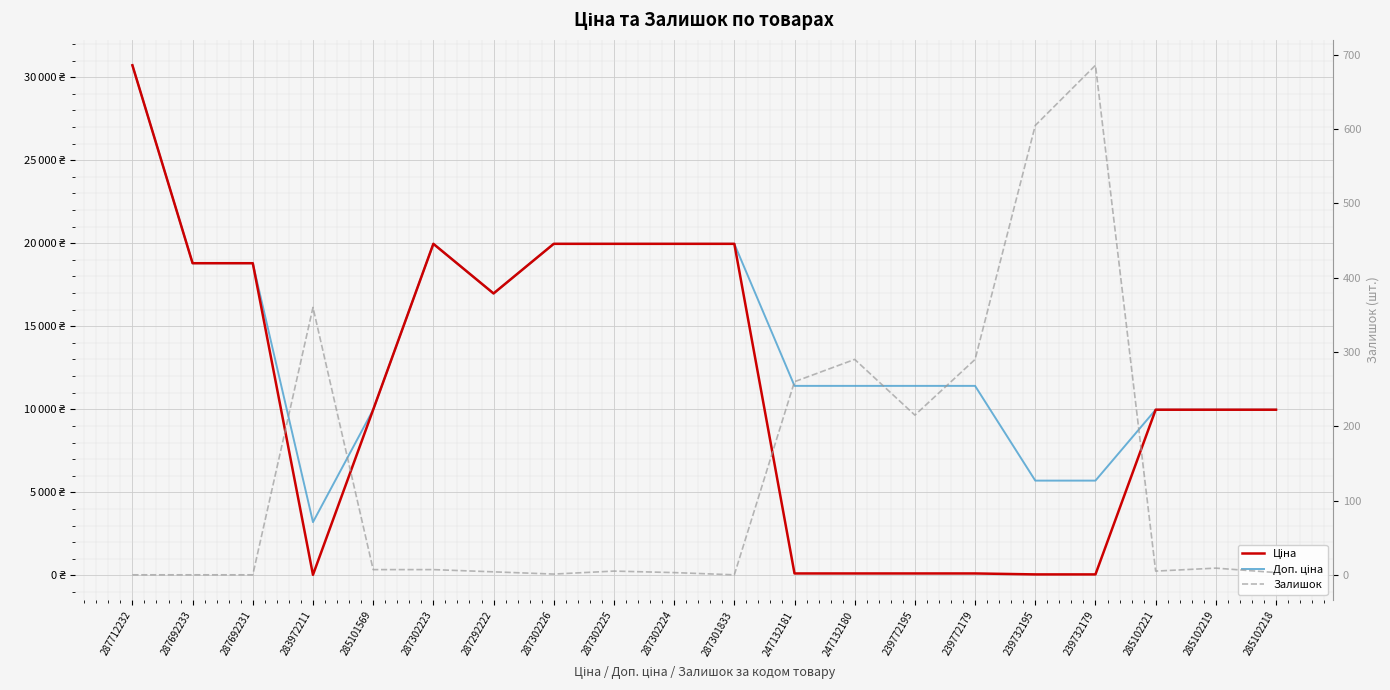

Reading right to left, list all the values displayed in this chart.

Ціна: 285102218=9975.0	285102219=9975.0	285102221=9975.0	239732179=57.0	239732195=57.0	239772179=114.1	239772195=114.1	247132180=114.1	247132181=114.1	287301833=19964.2	287302224=19964.2	287302225=19964.2	287302226=19964.2	287292222=16976.3	287302223=19964.2	285101569=9975.0	283972211=32.0	287692231=18796.8	287692233=18796.8	287712232=30717.1
Доп. ціна: 285102218=9975.0	285102219=9975.0	285102221=9975.0	239732179=5705.0	239732195=5705.0	239772179=11410.0	239772195=11410.0	247132180=11410.0	247132181=11410.0	287301833=19964.2	287302224=19964.2	287302225=19964.2	287302226=19964.2	287292222=16976.3	287302223=19964.2	285101569=9975.0	283972211=3205.0	287692231=18796.8	287692233=18796.8	287712232=30717.1
Залишок: 285102218=3.0	285102219=9.0	285102221=5.0	239732179=686.0	239732195=605.0	239772179=290.0	239772195=215.0	247132180=290.0	247132181=260.0	287301833=0.0	287302224=3.0	287302225=5.0	287302226=1.0	287292222=4.0	287302223=7.0	285101569=7.0	283972211=360.0	287692231=0.0	287692233=0.0	287712232=0.0